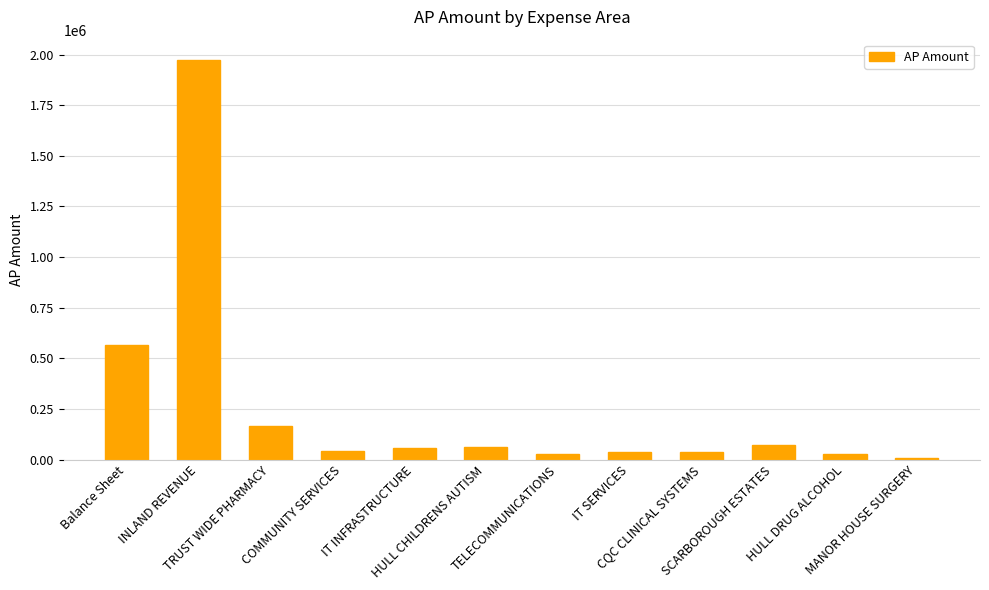

What is the minimum value shown in the chart?

9339.6